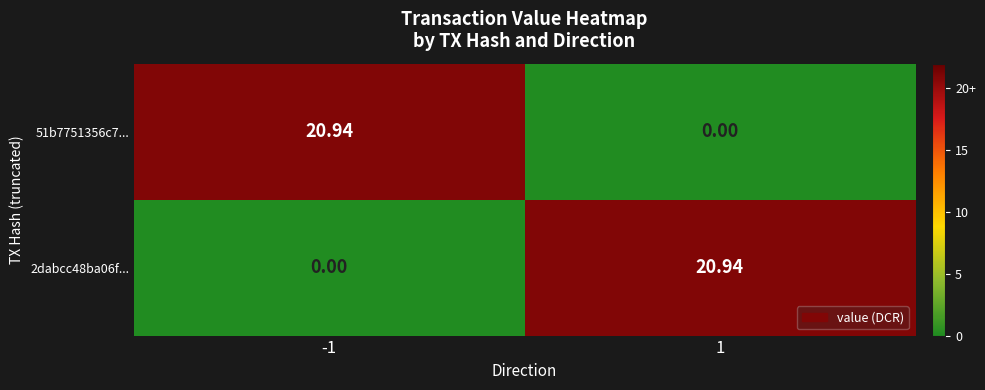

Is the value of 2dabcc48ba06f... at 1 greater than the value of 51b7751356c7... at 1?

Yes